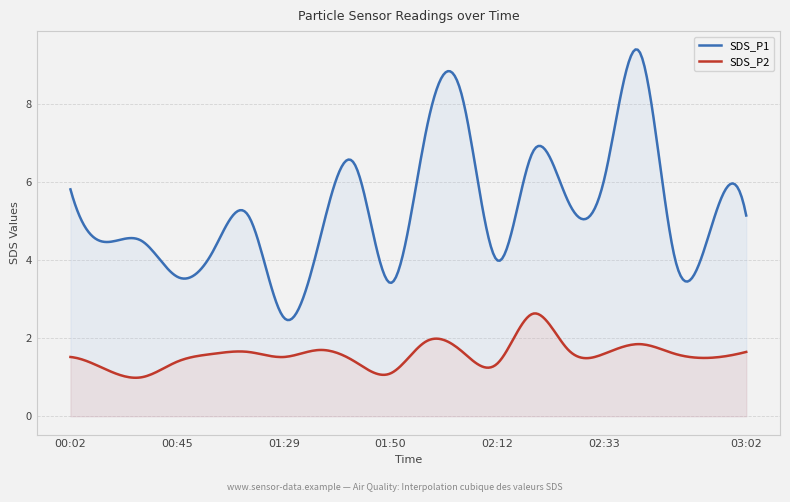

True or false: SDS_P1 and SDS_P2 cross at least once.

False